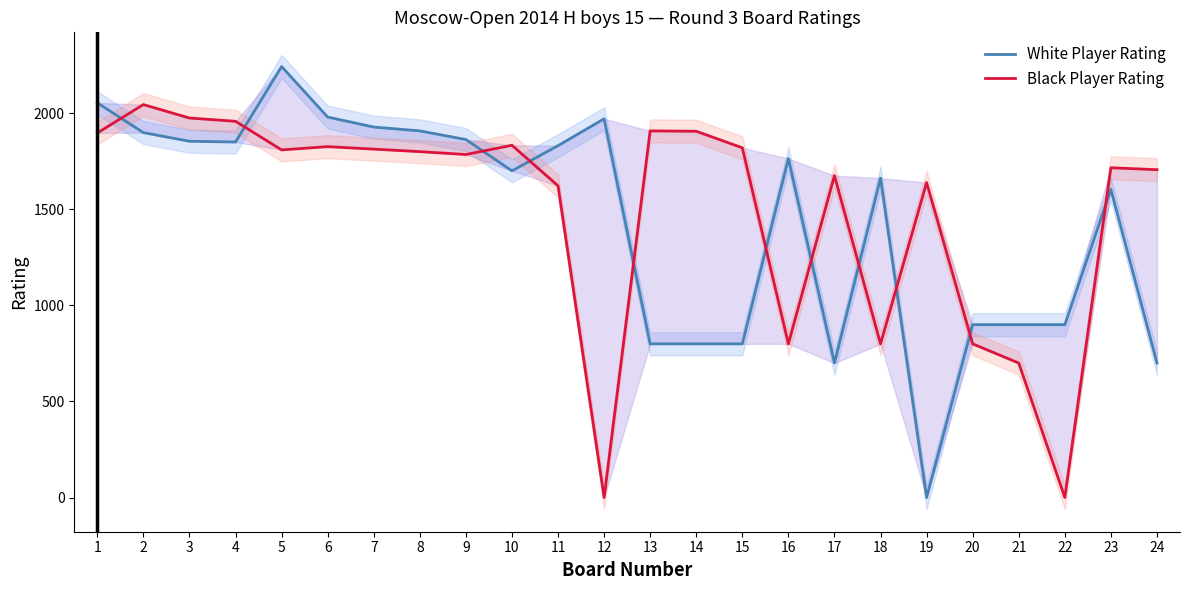

At how many categories does at least one series exceed 804?

24